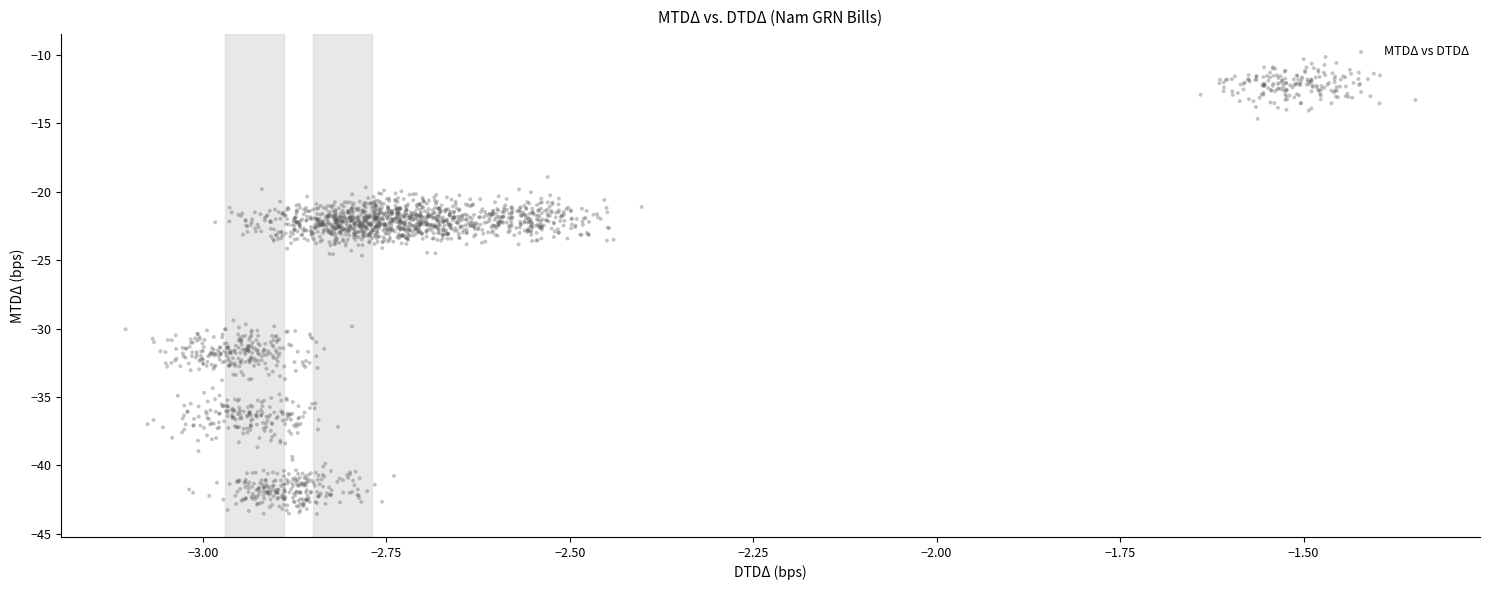

What is the range of Y values (max minus min)?

33.4